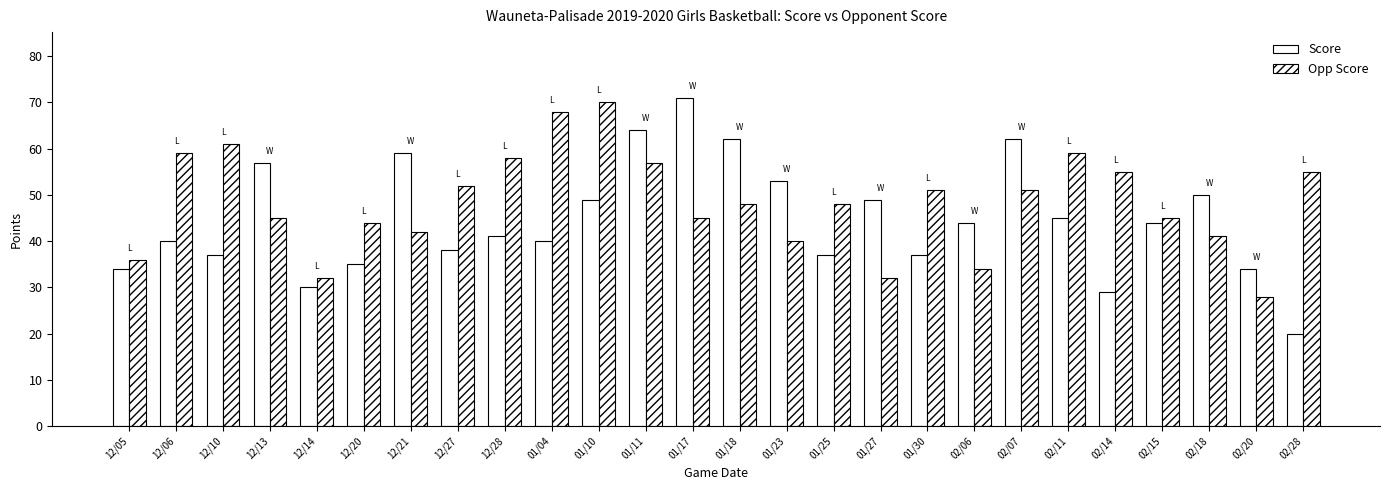

How many values in the Score series are below 44?

13